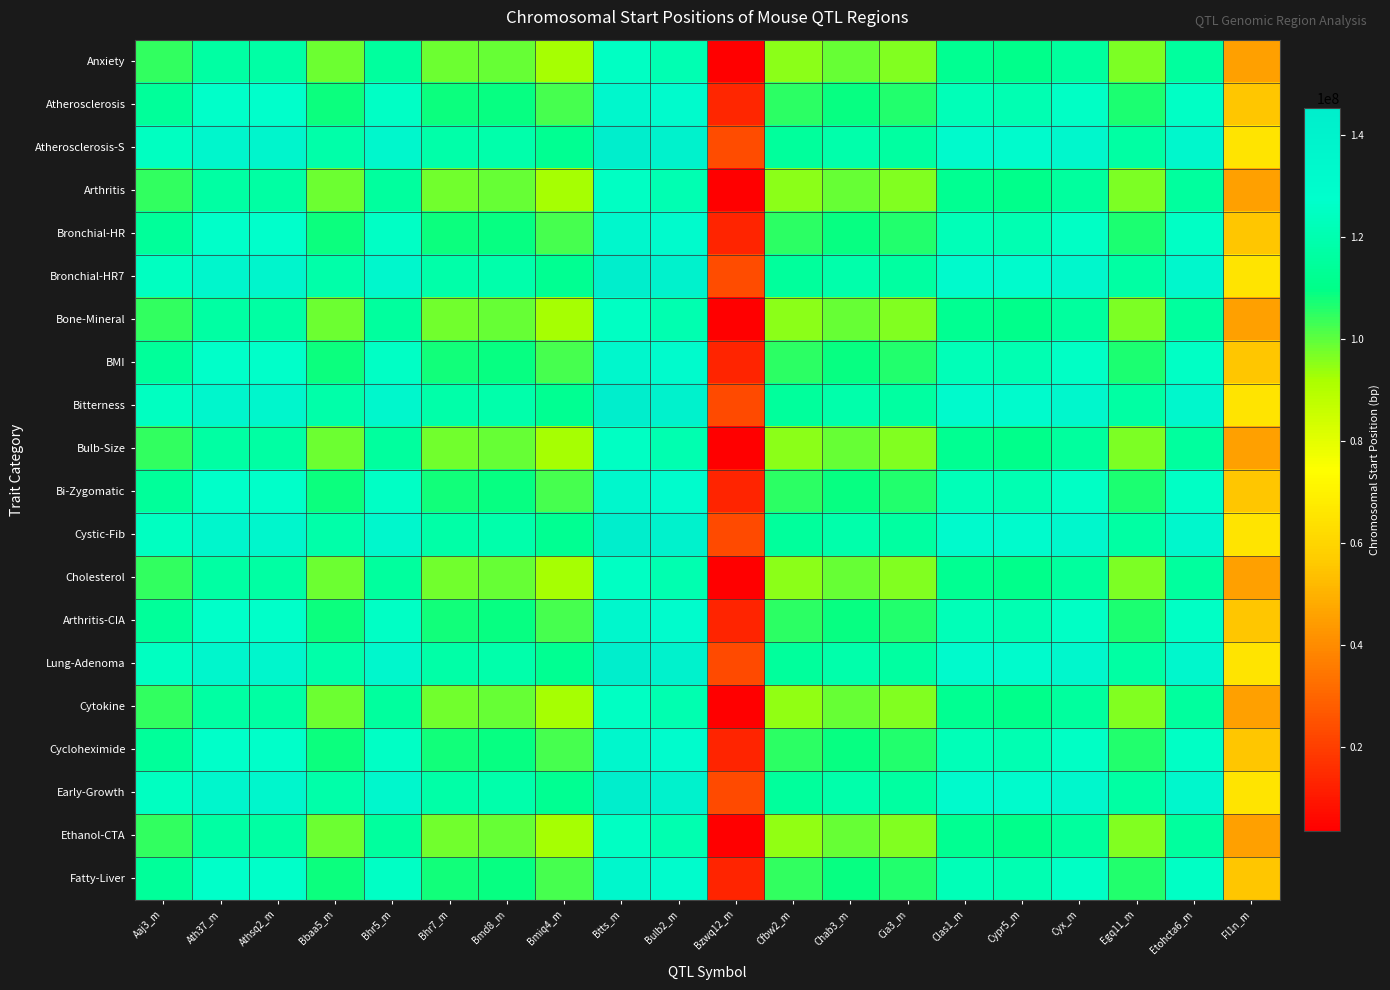

Reading right to left, extract all data points from this chart.

Anxiety: Fl1n_m=45290993	Etohcta6_m=115578005	Egq11_m=96632912	Cyx_m=115546805	Cypr5_m=110815180	Clas1_m=112246918	Cia3_m=96324286	Chab3_m=98908709	Cfbw2_m=94981612	Bzwq12_m=3400000	Bulb2_m=120416806	Btts_m=125333609	Bmiq4_m=92584287	Bmd8_m=99132089	Bhr7_m=98219814	Bhr5_m=115694477	Bbaa5_m=98483798	Athsq2_m=117059949	Ath37_m=116641858	Aaj3_m=104480321
Atherosclerosis: Fl1n_m=55283074	Etohcta6_m=125570086	Egq11_m=106624993	Cyx_m=125538886	Cypr5_m=120807261	Clas1_m=122238999	Cia3_m=106316367	Chab3_m=108900790	Cfbw2_m=104973693	Bzwq12_m=13392081	Bulb2_m=130408887	Btts_m=135325690	Bmiq4_m=102576368	Bmd8_m=109124170	Bhr7_m=108211895	Bhr5_m=125686558	Bbaa5_m=108475879	Athsq2_m=127052030	Ath37_m=126633939	Aaj3_m=114472402
Atherosclerosis-S: Fl1n_m=65275155	Etohcta6_m=135562167	Egq11_m=116617074	Cyx_m=135530967	Cypr5_m=130799342	Clas1_m=132231080	Cia3_m=116308448	Chab3_m=118892871	Cfbw2_m=114965774	Bzwq12_m=23384162	Bulb2_m=140400968	Btts_m=145317771	Bmiq4_m=112568449	Bmd8_m=119116251	Bhr7_m=118203976	Bhr5_m=135678639	Bbaa5_m=118467960	Athsq2_m=137044111	Ath37_m=136626020	Aaj3_m=124464483
Arthritis: Fl1n_m=45267236	Etohcta6_m=115554248	Egq11_m=96609155	Cyx_m=115523048	Cypr5_m=110791423	Clas1_m=112223161	Cia3_m=96300529	Chab3_m=98884952	Cfbw2_m=94957855	Bzwq12_m=3400000	Bulb2_m=120393049	Btts_m=125309852	Bmiq4_m=92560530	Bmd8_m=99108332	Bhr7_m=98196057	Bhr5_m=115670720	Bbaa5_m=98460041	Athsq2_m=117036192	Ath37_m=116618101	Aaj3_m=104456564
Bronchial-HR: Fl1n_m=55259317	Etohcta6_m=125546329	Egq11_m=106601236	Cyx_m=125515129	Cypr5_m=120783504	Clas1_m=122215242	Cia3_m=106292610	Chab3_m=108877033	Cfbw2_m=104949936	Bzwq12_m=13368324	Bulb2_m=130385130	Btts_m=135301933	Bmiq4_m=102552611	Bmd8_m=109100413	Bhr7_m=108188138	Bhr5_m=125662801	Bbaa5_m=108452122	Athsq2_m=127028273	Ath37_m=126610182	Aaj3_m=114448645
Bronchial-HR7: Fl1n_m=65251398	Etohcta6_m=135538410	Egq11_m=116593317	Cyx_m=135507210	Cypr5_m=130775585	Clas1_m=132207323	Cia3_m=116284691	Chab3_m=118869114	Cfbw2_m=114942017	Bzwq12_m=23360405	Bulb2_m=140377211	Btts_m=145294014	Bmiq4_m=112544692	Bmd8_m=119092494	Bhr7_m=118180219	Bhr5_m=135654882	Bbaa5_m=118444203	Athsq2_m=137020354	Ath37_m=136602263	Aaj3_m=124440726
Bone-Mineral: Fl1n_m=45243479	Etohcta6_m=115530491	Egq11_m=96585398	Cyx_m=115499291	Cypr5_m=110767666	Clas1_m=112199404	Cia3_m=96276772	Chab3_m=98861195	Cfbw2_m=94934098	Bzwq12_m=3400000	Bulb2_m=120369292	Btts_m=125286095	Bmiq4_m=92536773	Bmd8_m=99084575	Bhr7_m=98172300	Bhr5_m=115646963	Bbaa5_m=98436284	Athsq2_m=117012435	Ath37_m=116594344	Aaj3_m=104432807
BMI: Fl1n_m=55235560	Etohcta6_m=125522572	Egq11_m=106577479	Cyx_m=125491372	Cypr5_m=120759747	Clas1_m=122191485	Cia3_m=106268853	Chab3_m=108853276	Cfbw2_m=104926179	Bzwq12_m=13344567	Bulb2_m=130361373	Btts_m=135278176	Bmiq4_m=102528854	Bmd8_m=109076656	Bhr7_m=108164381	Bhr5_m=125639044	Bbaa5_m=108428365	Athsq2_m=127004516	Ath37_m=126586425	Aaj3_m=114424888
Bitterness: Fl1n_m=65227641	Etohcta6_m=135514653	Egq11_m=116569560	Cyx_m=135483453	Cypr5_m=130751828	Clas1_m=132183566	Cia3_m=116260934	Chab3_m=118845357	Cfbw2_m=114918260	Bzwq12_m=23336648	Bulb2_m=140353454	Btts_m=145270257	Bmiq4_m=112520935	Bmd8_m=119068737	Bhr7_m=118156462	Bhr5_m=135631125	Bbaa5_m=118420446	Athsq2_m=136996597	Ath37_m=136578506	Aaj3_m=124416969
Bulb-Size: Fl1n_m=45219722	Etohcta6_m=115506734	Egq11_m=96561641	Cyx_m=115475534	Cypr5_m=110743909	Clas1_m=112175647	Cia3_m=96253015	Chab3_m=98837438	Cfbw2_m=94910341	Bzwq12_m=3400000	Bulb2_m=120345535	Btts_m=125262338	Bmiq4_m=92513016	Bmd8_m=99060818	Bhr7_m=98148543	Bhr5_m=115623206	Bbaa5_m=98412527	Athsq2_m=116988678	Ath37_m=116570587	Aaj3_m=104409050
Bi-Zygomatic: Fl1n_m=55211803	Etohcta6_m=125498815	Egq11_m=106553722	Cyx_m=125467615	Cypr5_m=120735990	Clas1_m=122167728	Cia3_m=106245096	Chab3_m=108829519	Cfbw2_m=104902422	Bzwq12_m=13320810	Bulb2_m=130337616	Btts_m=135254419	Bmiq4_m=102505097	Bmd8_m=109052899	Bhr7_m=108140624	Bhr5_m=125615287	Bbaa5_m=108404608	Athsq2_m=126980759	Ath37_m=126562668	Aaj3_m=114401131
Cystic-Fib: Fl1n_m=65203884	Etohcta6_m=135490896	Egq11_m=116545803	Cyx_m=135459696	Cypr5_m=130728071	Clas1_m=132159809	Cia3_m=116237177	Chab3_m=118821600	Cfbw2_m=114894503	Bzwq12_m=23312891	Bulb2_m=140329697	Btts_m=145246500	Bmiq4_m=112497178	Bmd8_m=119044980	Bhr7_m=118132705	Bhr5_m=135607368	Bbaa5_m=118396689	Athsq2_m=136972840	Ath37_m=136554749	Aaj3_m=124393212
Cholesterol: Fl1n_m=45195965	Etohcta6_m=115482977	Egq11_m=96537884	Cyx_m=115451777	Cypr5_m=110720152	Clas1_m=112151890	Cia3_m=96229258	Chab3_m=98813681	Cfbw2_m=94886584	Bzwq12_m=3400000	Bulb2_m=120321778	Btts_m=125238581	Bmiq4_m=92489259	Bmd8_m=99037061	Bhr7_m=98124786	Bhr5_m=115599449	Bbaa5_m=98388770	Athsq2_m=116964921	Ath37_m=116546830	Aaj3_m=104385293
Arthritis-CIA: Fl1n_m=55188046	Etohcta6_m=125475058	Egq11_m=106529965	Cyx_m=125443858	Cypr5_m=120712233	Clas1_m=122143971	Cia3_m=106221339	Chab3_m=108805762	Cfbw2_m=104878665	Bzwq12_m=13297053	Bulb2_m=130313859	Btts_m=135230662	Bmiq4_m=102481340	Bmd8_m=109029142	Bhr7_m=108116867	Bhr5_m=125591530	Bbaa5_m=108380851	Athsq2_m=126957002	Ath37_m=126538911	Aaj3_m=114377374
Lung-Adenoma: Fl1n_m=65180127	Etohcta6_m=135467139	Egq11_m=116522046	Cyx_m=135435939	Cypr5_m=130704314	Clas1_m=132136052	Cia3_m=116213420	Chab3_m=118797843	Cfbw2_m=114870746	Bzwq12_m=23289134	Bulb2_m=140305940	Btts_m=145222743	Bmiq4_m=112473421	Bmd8_m=119021223	Bhr7_m=118108948	Bhr5_m=135583611	Bbaa5_m=118372932	Athsq2_m=136949083	Ath37_m=136530992	Aaj3_m=124369455
Cytokine: Fl1n_m=45172208	Etohcta6_m=115459220	Egq11_m=96514127	Cyx_m=115428020	Cypr5_m=110696395	Clas1_m=112128133	Cia3_m=96205501	Chab3_m=98789924	Cfbw2_m=94862827	Bzwq12_m=3400000	Bulb2_m=120298021	Btts_m=125214824	Bmiq4_m=92465502	Bmd8_m=99013304	Bhr7_m=98101029	Bhr5_m=115575692	Bbaa5_m=98365013	Athsq2_m=116941164	Ath37_m=116523073	Aaj3_m=104361536
Cycloheximide: Fl1n_m=55164289	Etohcta6_m=125451301	Egq11_m=106506208	Cyx_m=125420101	Cypr5_m=120688476	Clas1_m=122120214	Cia3_m=106197582	Chab3_m=108782005	Cfbw2_m=104854908	Bzwq12_m=13273296	Bulb2_m=130290102	Btts_m=135206905	Bmiq4_m=102457583	Bmd8_m=109005385	Bhr7_m=108093110	Bhr5_m=125567773	Bbaa5_m=108357094	Athsq2_m=126933245	Ath37_m=126515154	Aaj3_m=114353617
Early-Growth: Fl1n_m=65156370	Etohcta6_m=135443382	Egq11_m=116498289	Cyx_m=135412182	Cypr5_m=130680557	Clas1_m=132112295	Cia3_m=116189663	Chab3_m=118774086	Cfbw2_m=114846989	Bzwq12_m=23265377	Bulb2_m=140282183	Btts_m=145198986	Bmiq4_m=112449664	Bmd8_m=118997466	Bhr7_m=118085191	Bhr5_m=135559854	Bbaa5_m=118349175	Athsq2_m=136925326	Ath37_m=136507235	Aaj3_m=124345698
Ethanol-CTA: Fl1n_m=45148451	Etohcta6_m=115435463	Egq11_m=96490370	Cyx_m=115404263	Cypr5_m=110672638	Clas1_m=112104376	Cia3_m=96181744	Chab3_m=98766167	Cfbw2_m=94839070	Bzwq12_m=3400000	Bulb2_m=120274264	Btts_m=125191067	Bmiq4_m=92441745	Bmd8_m=98989547	Bhr7_m=98077272	Bhr5_m=115551935	Bbaa5_m=98341256	Athsq2_m=116917407	Ath37_m=116499316	Aaj3_m=104337779
Fatty-Liver: Fl1n_m=55140532	Etohcta6_m=125427544	Egq11_m=106482451	Cyx_m=125396344	Cypr5_m=120664719	Clas1_m=122096457	Cia3_m=106173825	Chab3_m=108758248	Cfbw2_m=104831151	Bzwq12_m=13249539	Bulb2_m=130266345	Btts_m=135183148	Bmiq4_m=102433826	Bmd8_m=108981628	Bhr7_m=108069353	Bhr5_m=125544016	Bbaa5_m=108333337	Athsq2_m=126909488	Ath37_m=126491397	Aaj3_m=114329860